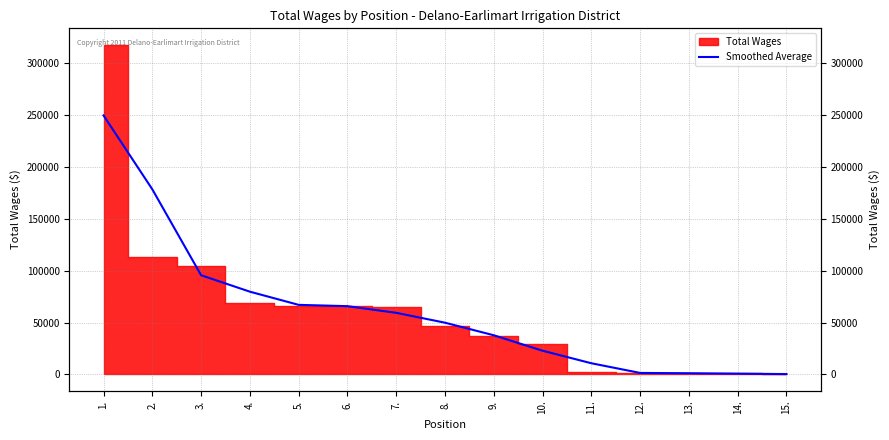

What is the change in value from 3. to 10.?

-72688.7